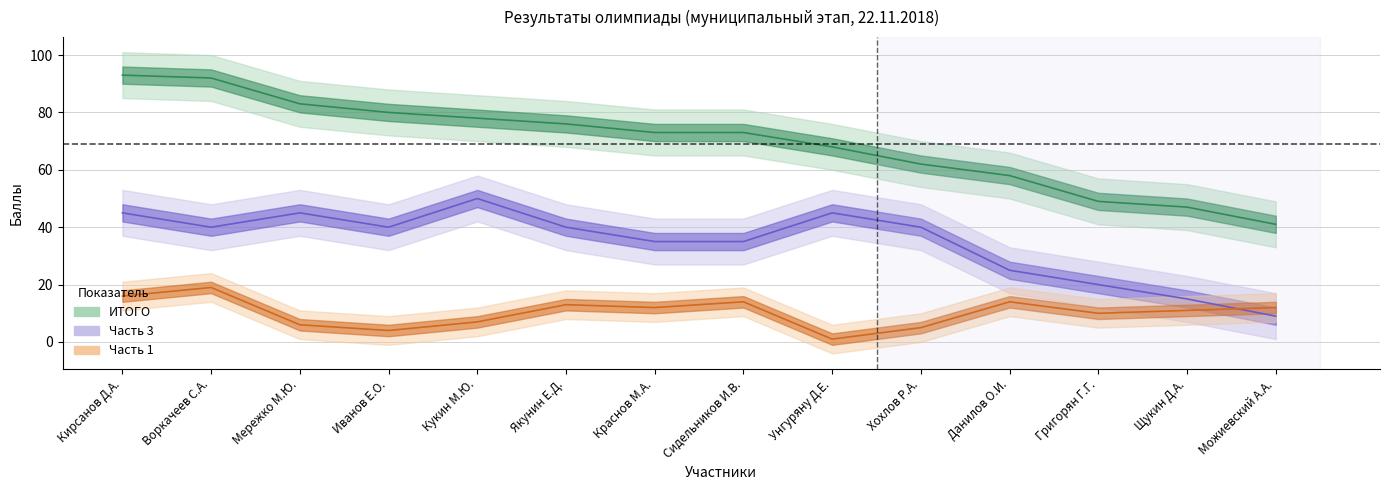

Which series has the largest total across all categories?

ИТОГО